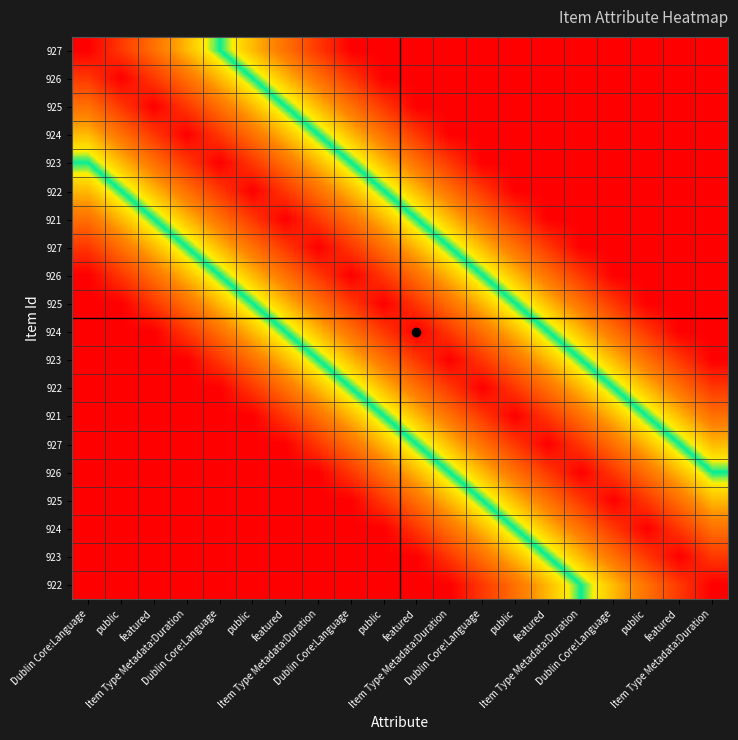

At how many categories does at least one series exceed 0?

20